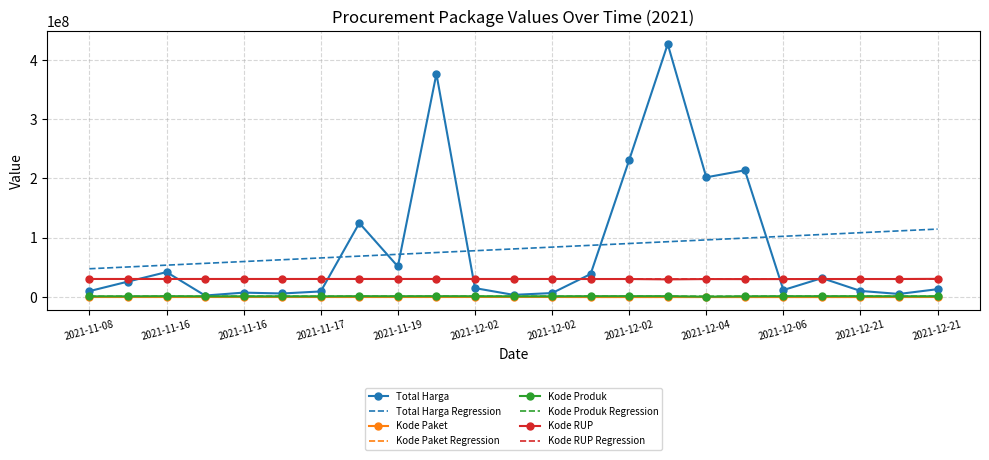

True or false: Kode RUP Regression and Total Harga Regression intersect in this chart.

False